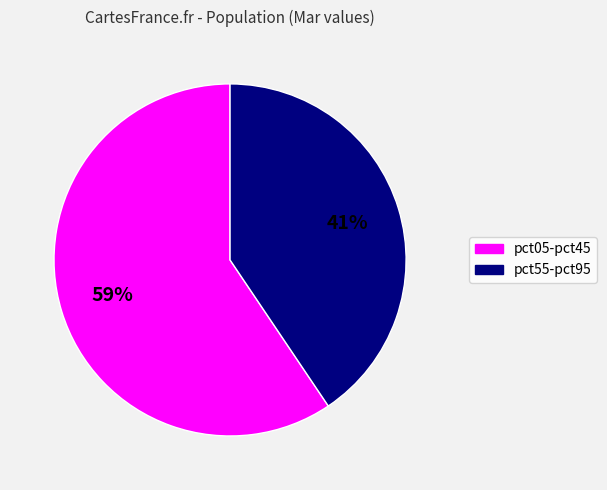

Is there any slice that represents more than half of the pie?

Yes